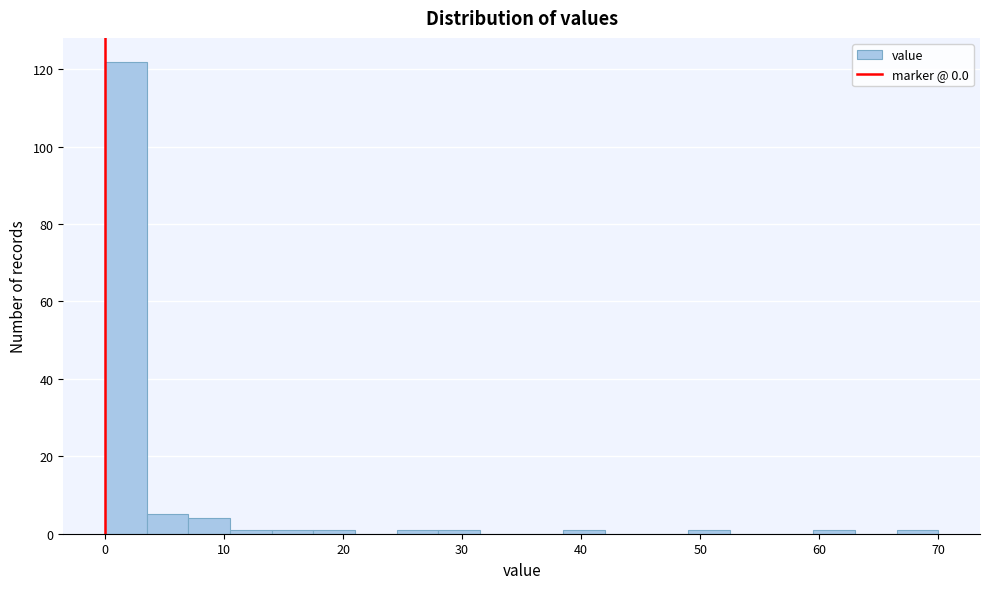

Around what value on the x-axis is the tallest bar? Give the approximate position of its centre, as read against the axis.

2